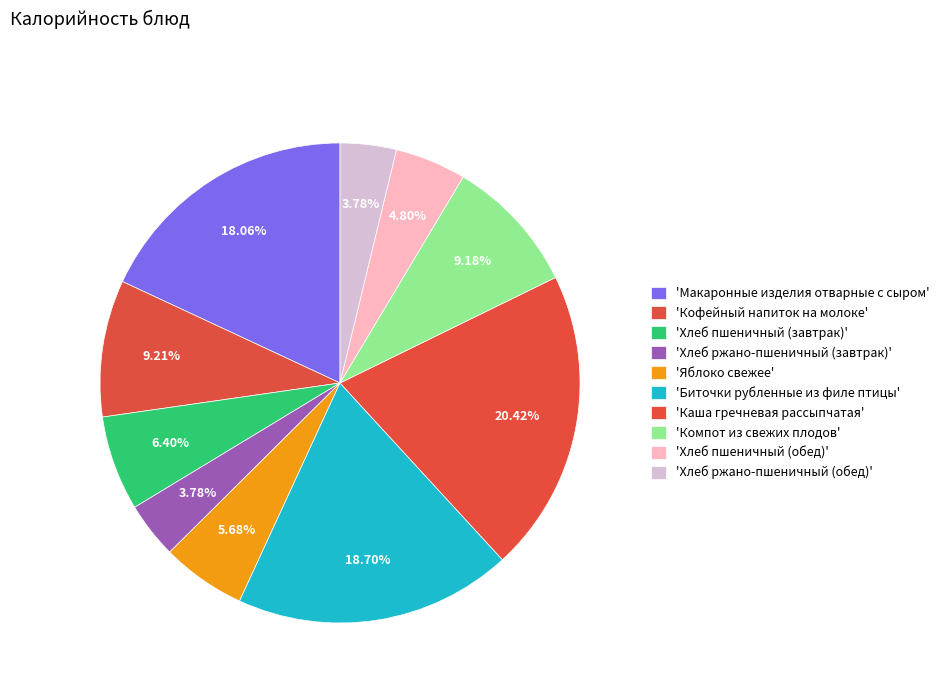

How many segments does this pie chart have?

10